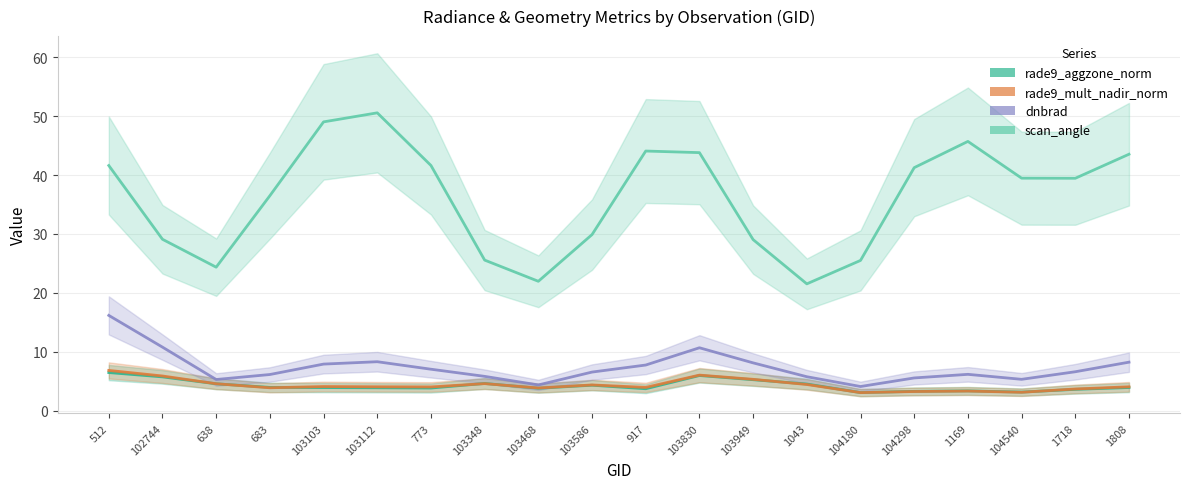

At which category is the sum across all series the highest?

512